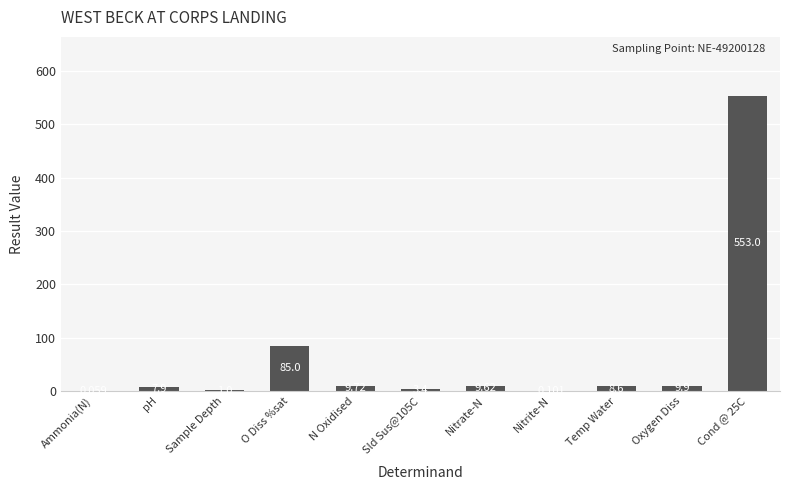

At which label is the value closest to 276?

O Diss %sat